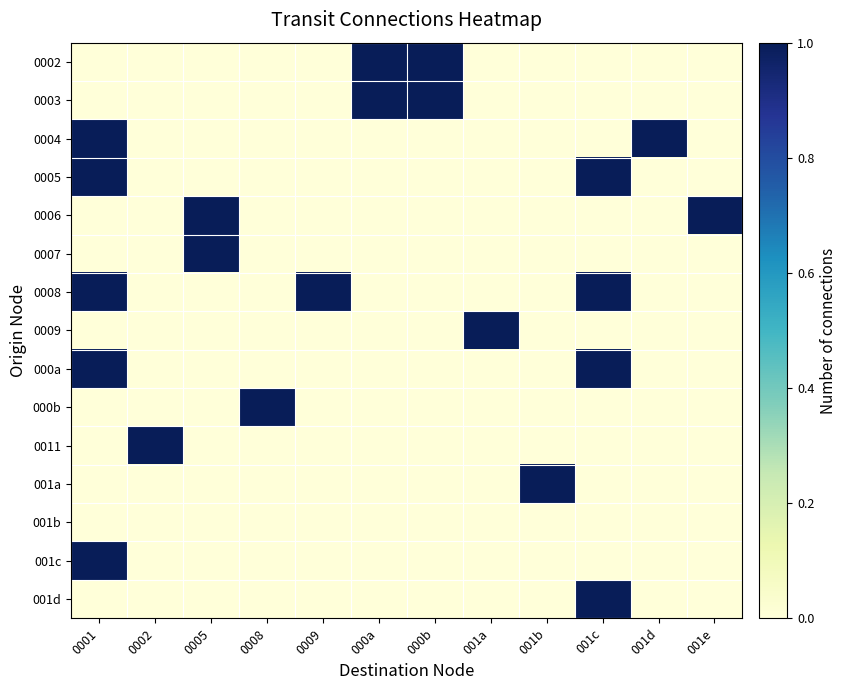

Which label corresponds to the largest value in the chart?

000a